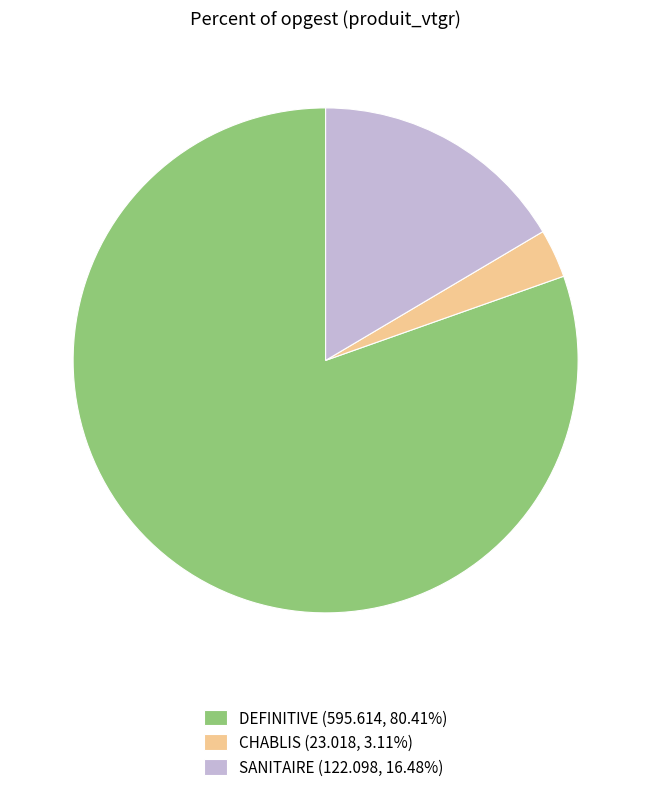

Count the number of slices in the pie.

3